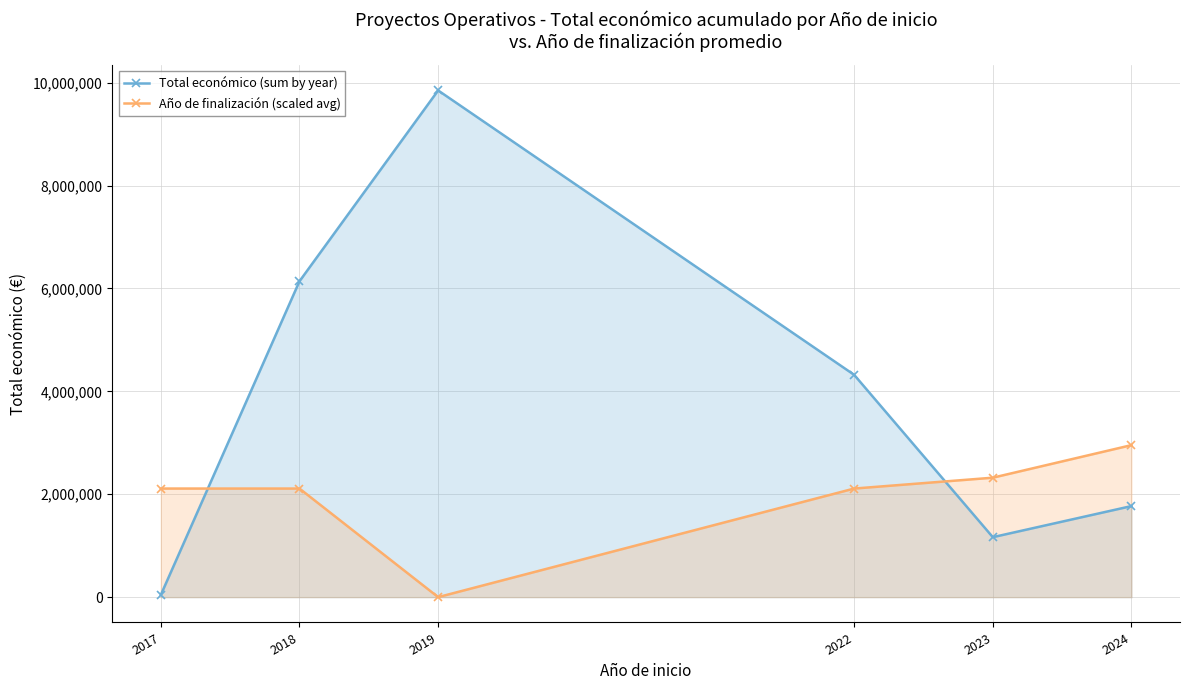

Between which two adjacent categories do Año de finalización (scaled avg) and Total económico (sum by year) first intersect?

2017 and 2018